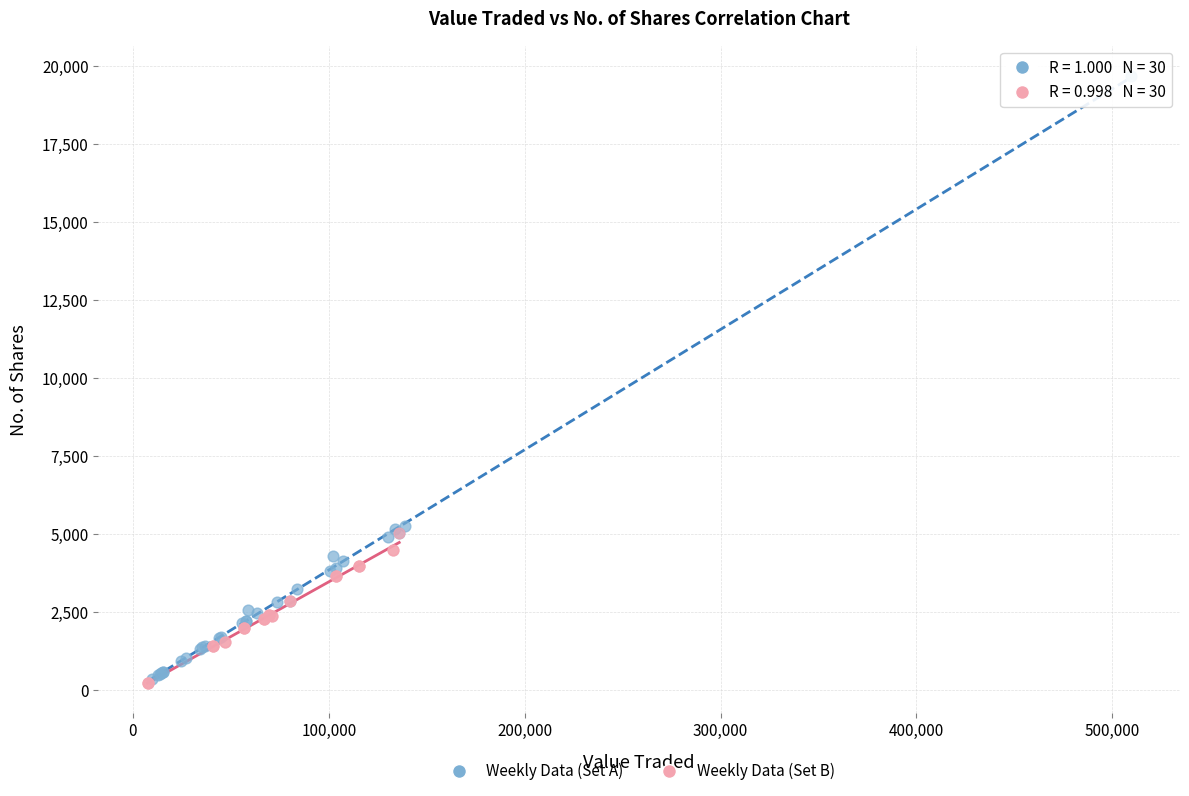

Which series reaches the maximum Y coordinate?

Weekly Data (Set A)